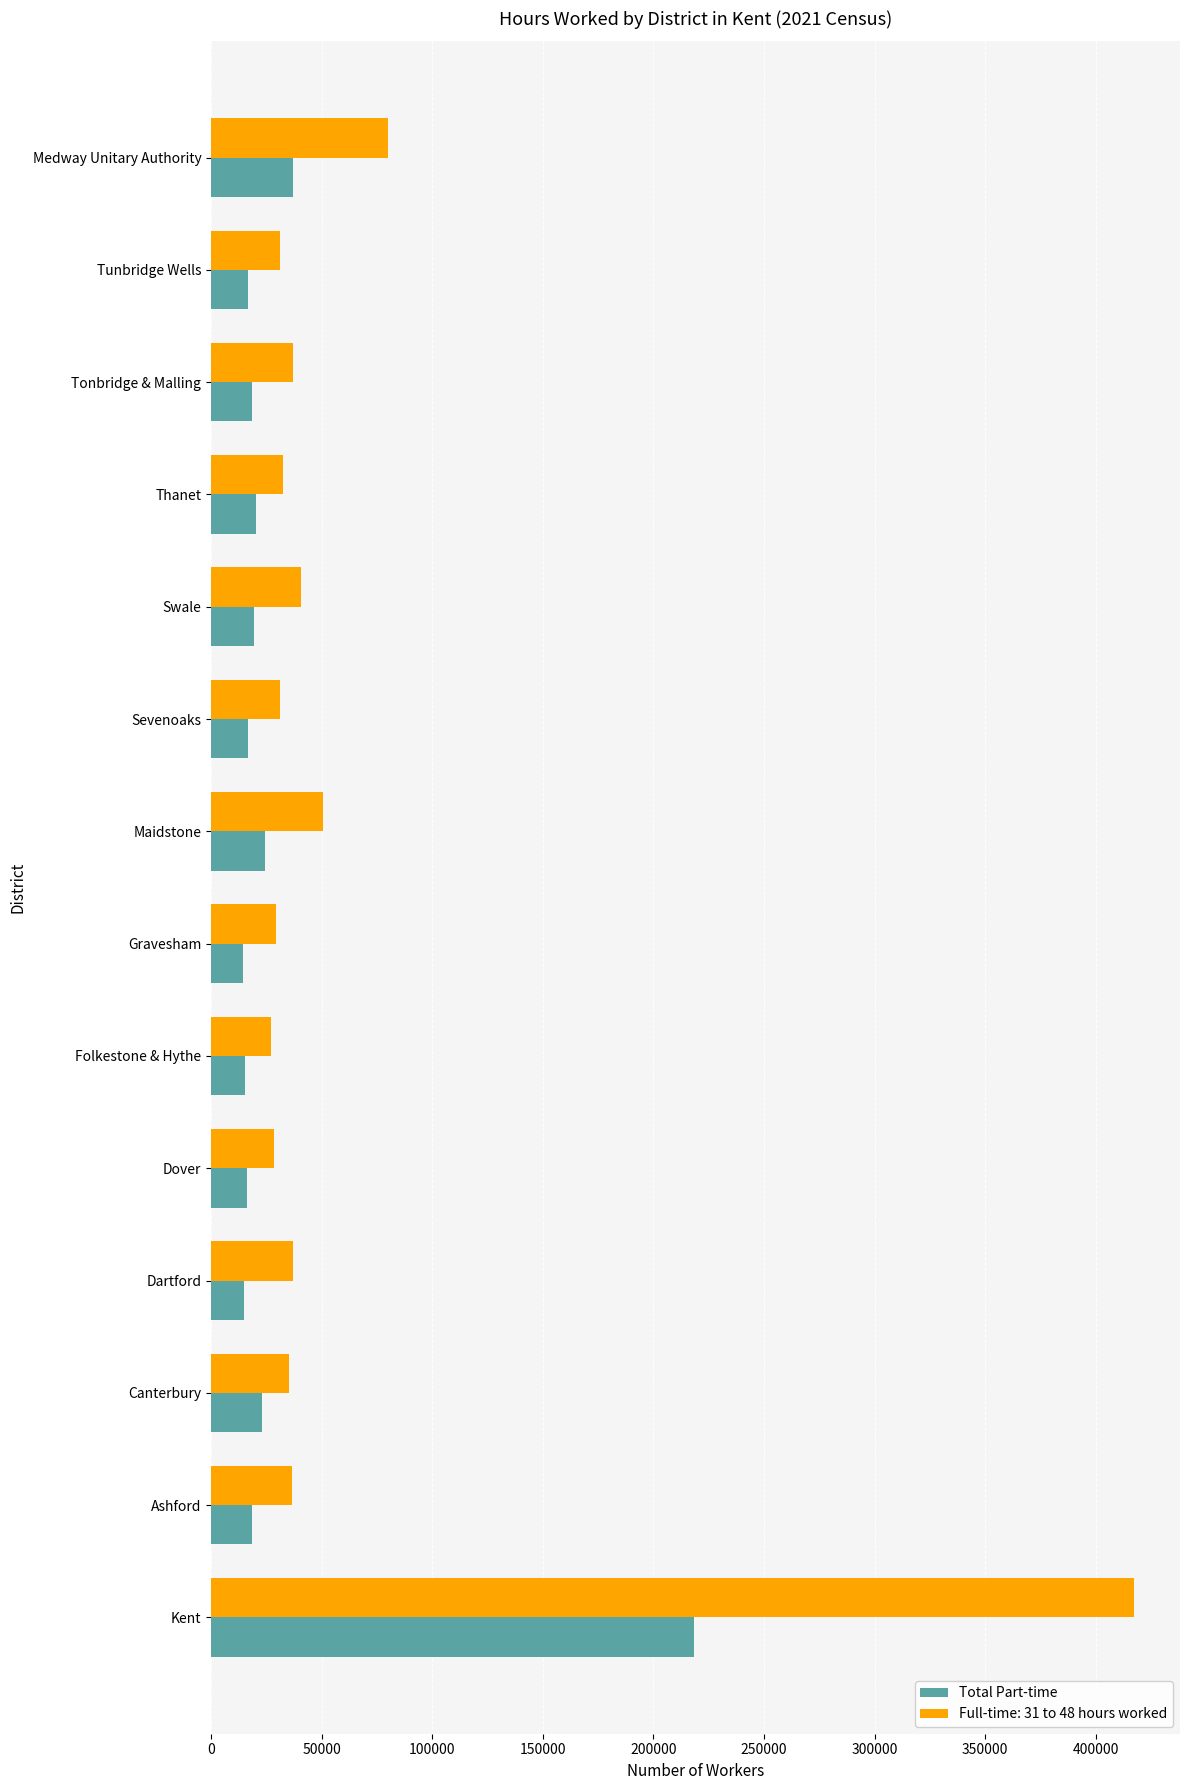

What is the difference between the maximum and minimum values in the Total Part-time series?

204046